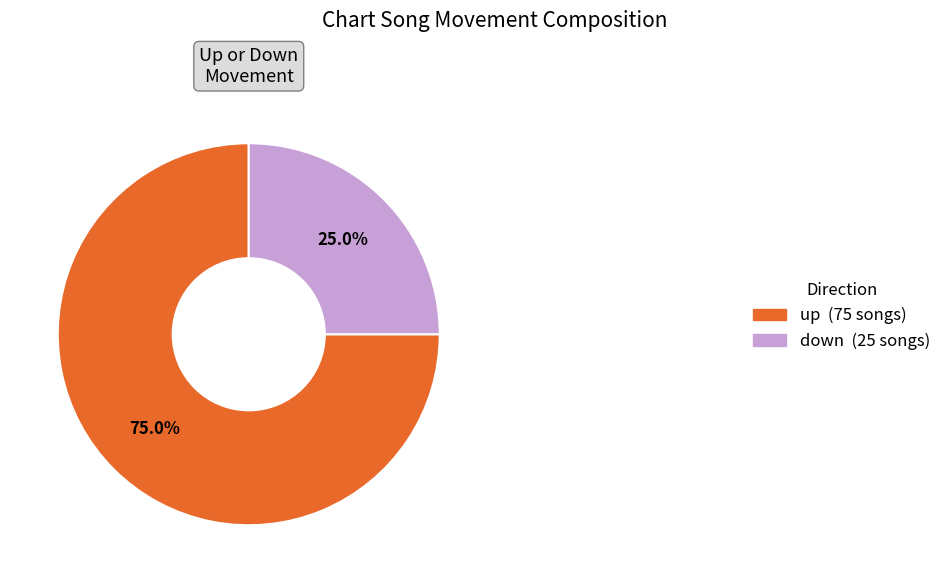

Which category has the biggest portion of the pie?

up (75 songs)